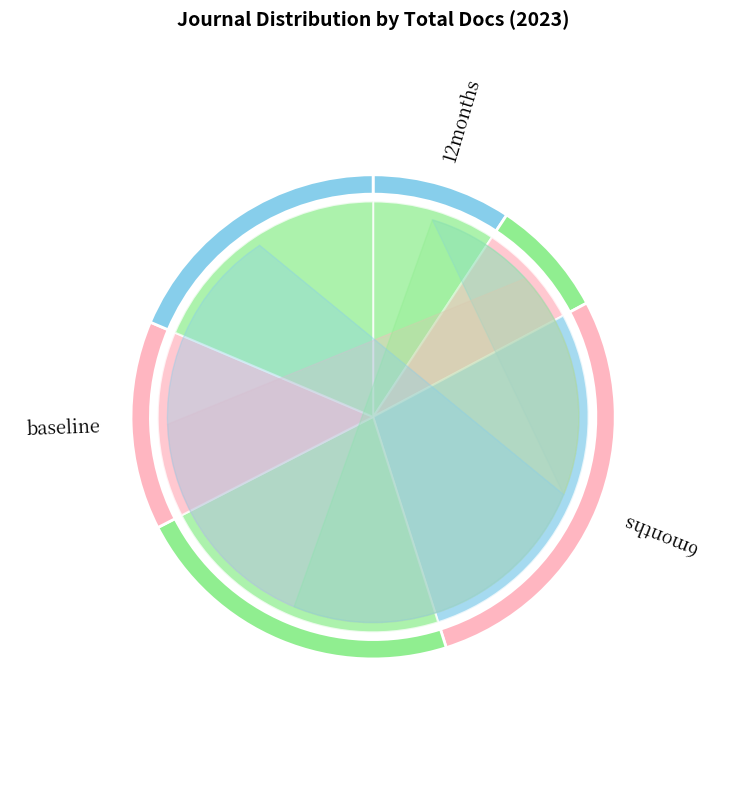

Is there a majority slice in this chart?

No